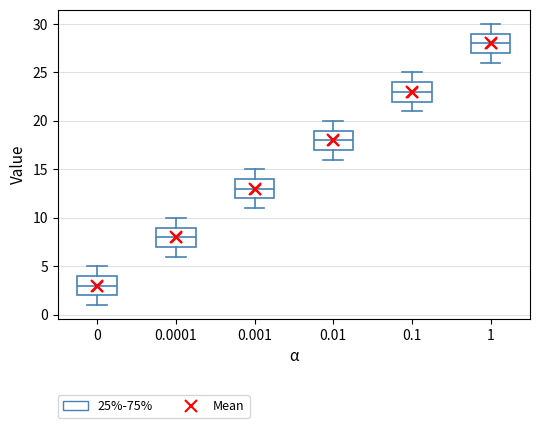

Which box has the lowest median line?

0